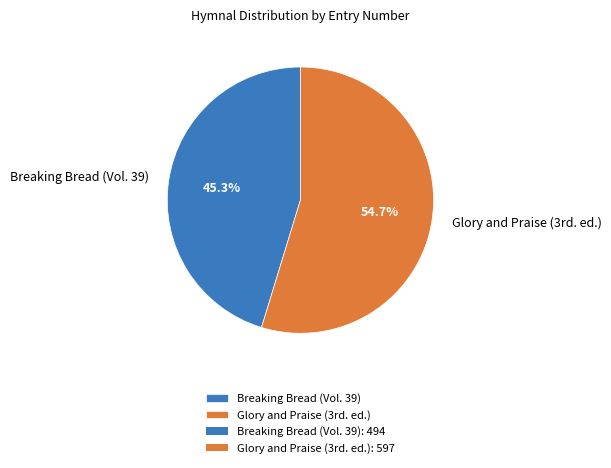

To the nearest percent, what percentage of the pie is Breaking Bread (Vol. 39)?

45%